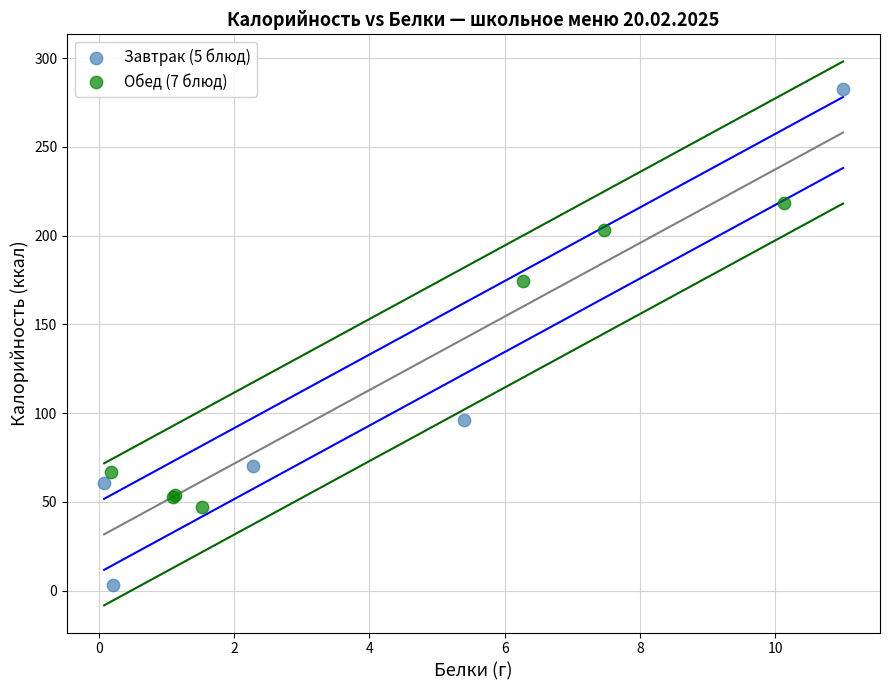

Which series has the largest Y range (max minus min)?

Завтрак (5 блюд)